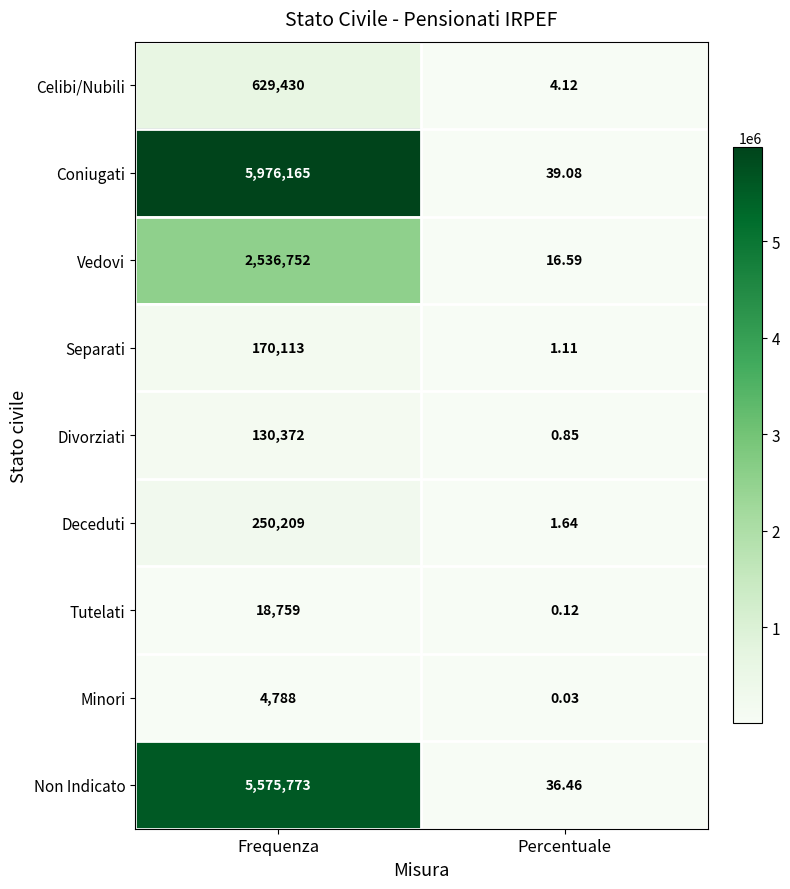

List the series in order of their peak value, lowest first.

Minori, Tutelati, Divorziati, Separati, Deceduti, Celibi/Nubili, Vedovi, Non Indicato, Coniugati